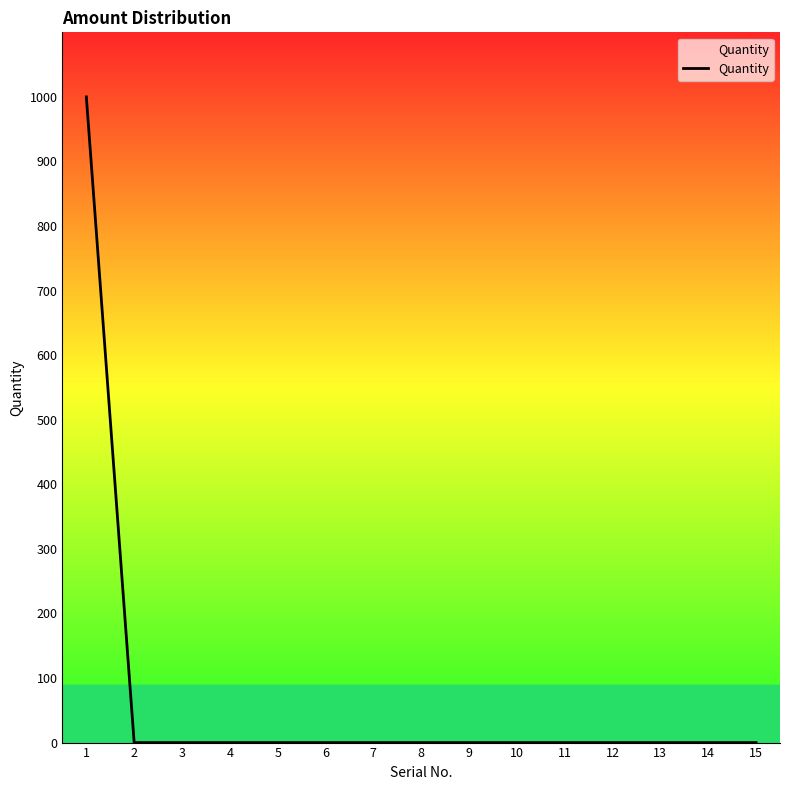

What is the difference between the maximum and minimum values?

1000